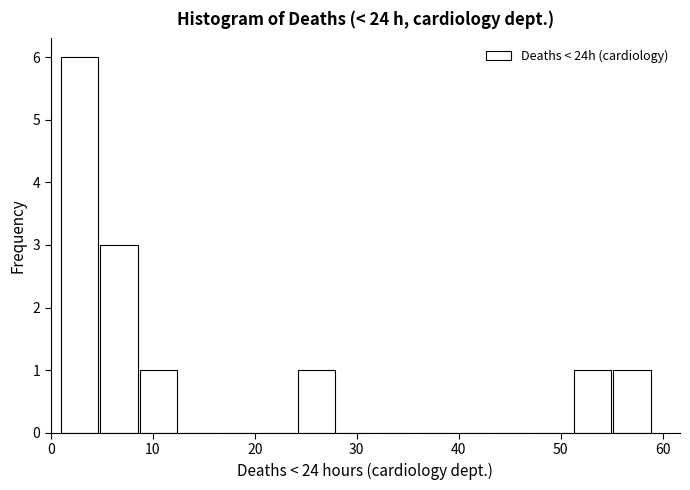

Around what value on the x-axis is the tallest bar? Give the approximate position of its centre, as read against the axis.

3